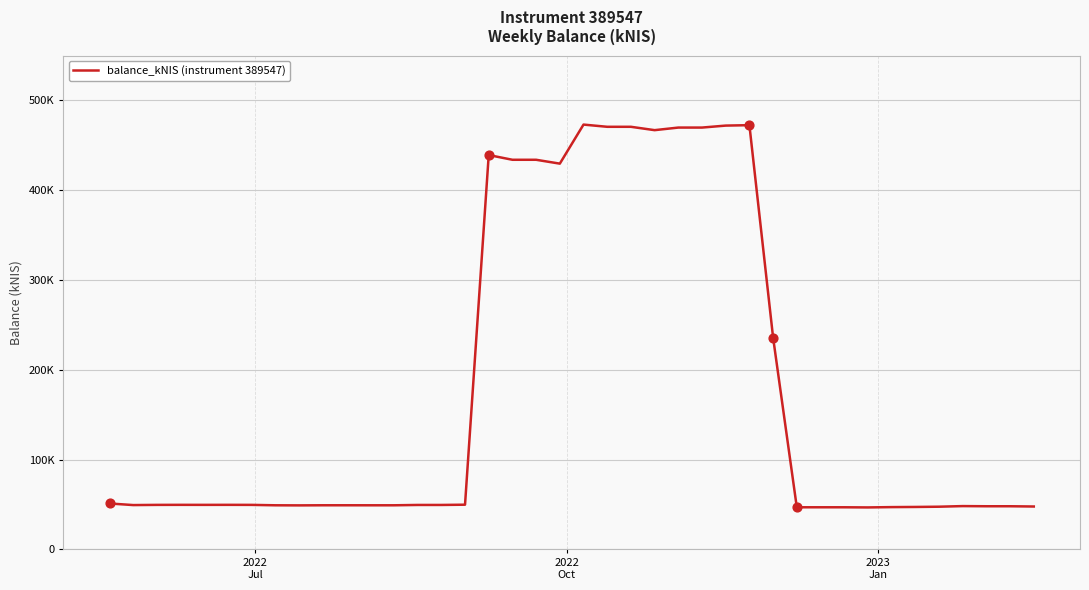

Is this an area chart (filled region under the line)?

No